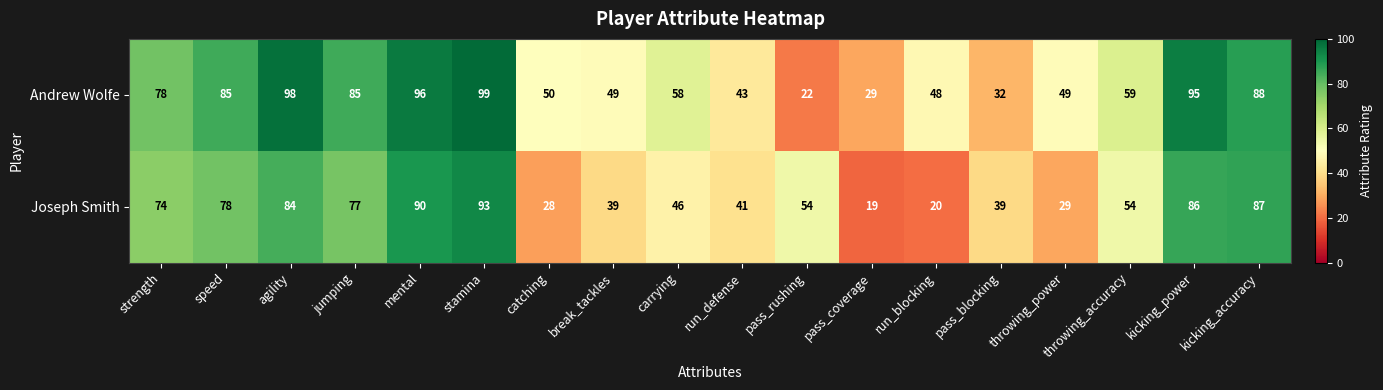

Which category has the lowest value in the Andrew Wolfe series?

pass_rushing